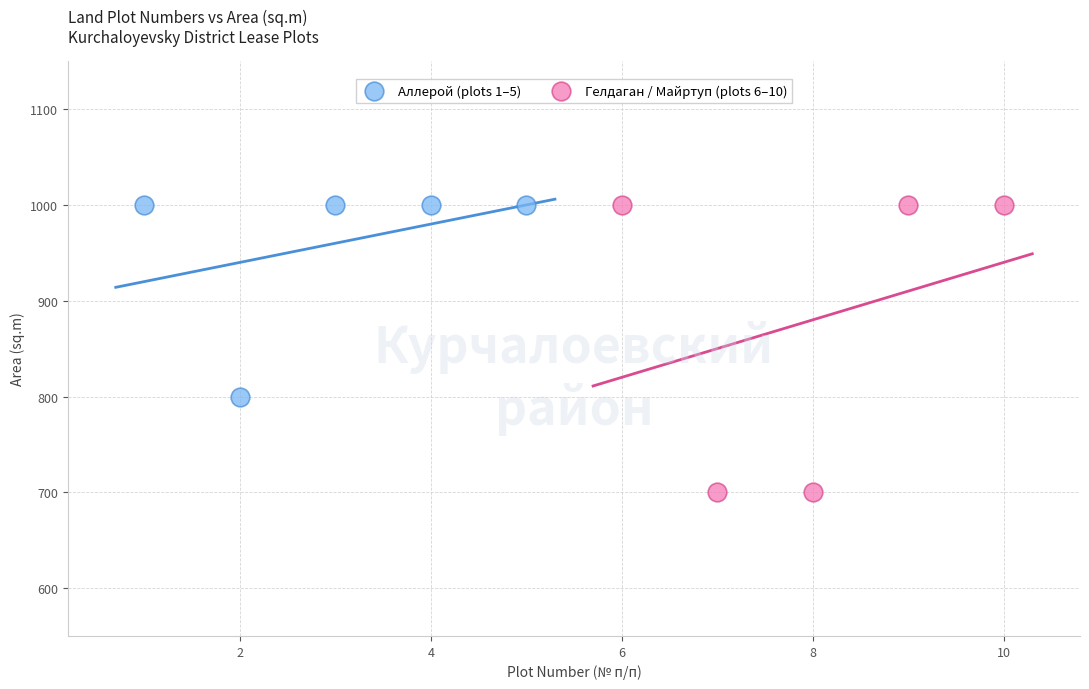

Which series reaches the minimum Y coordinate?

Гелдаган / Майртуп (plots 6–10)